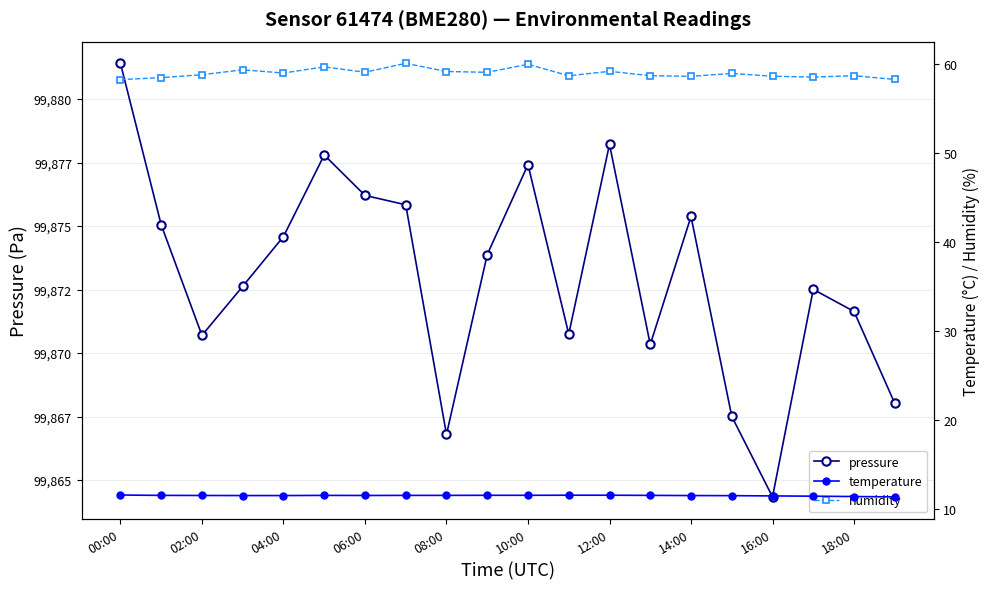

True or false: pressure has more than 0 points higher than both neighbors.

True